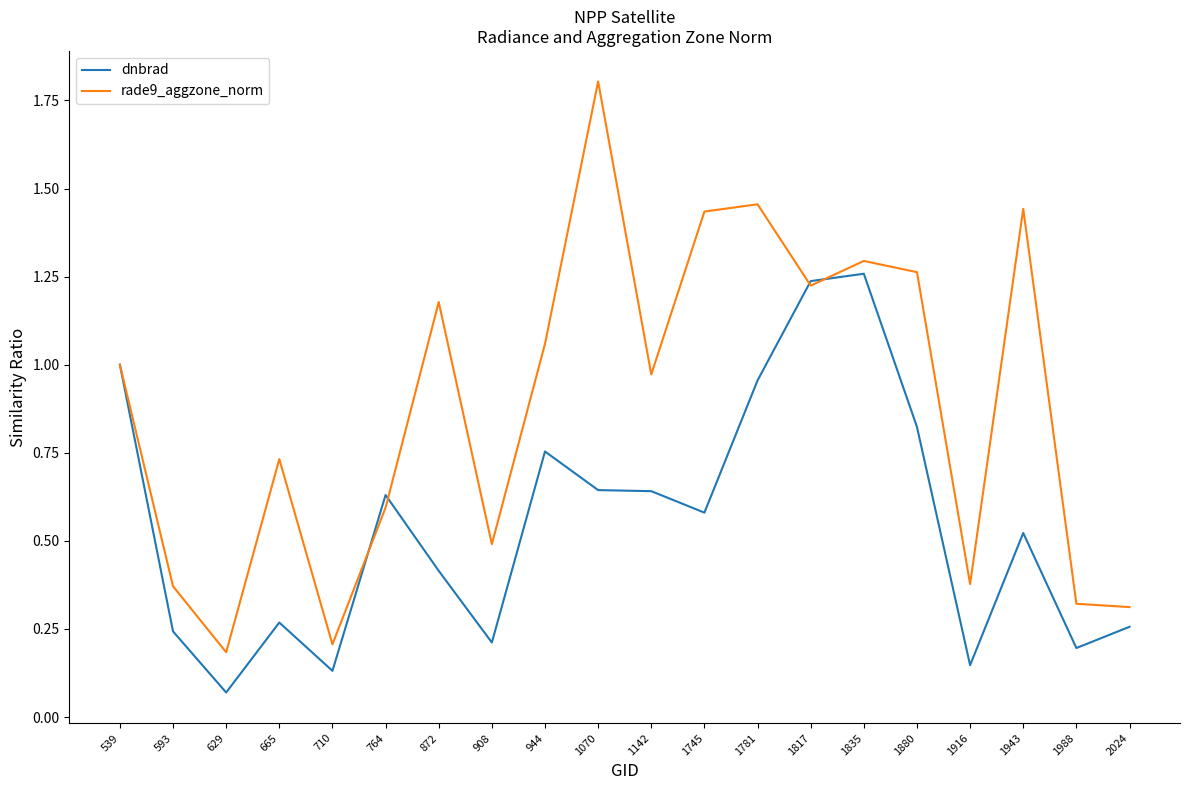

Rank the series by their average value, from highest to lowest.

rade9_aggzone_norm, dnbrad